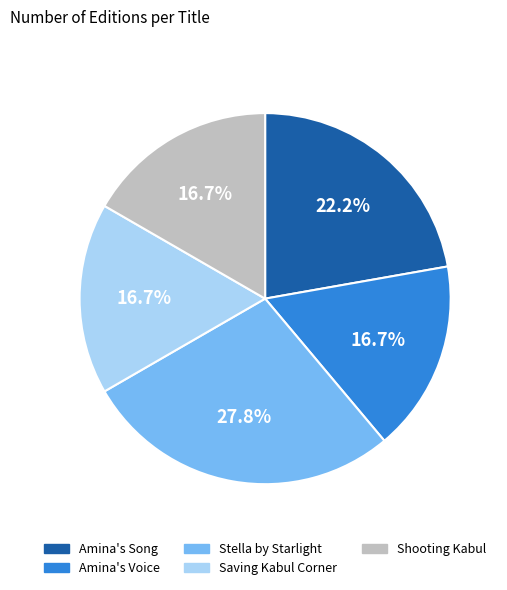

To the nearest percent, what is the average slice percentage?

20%